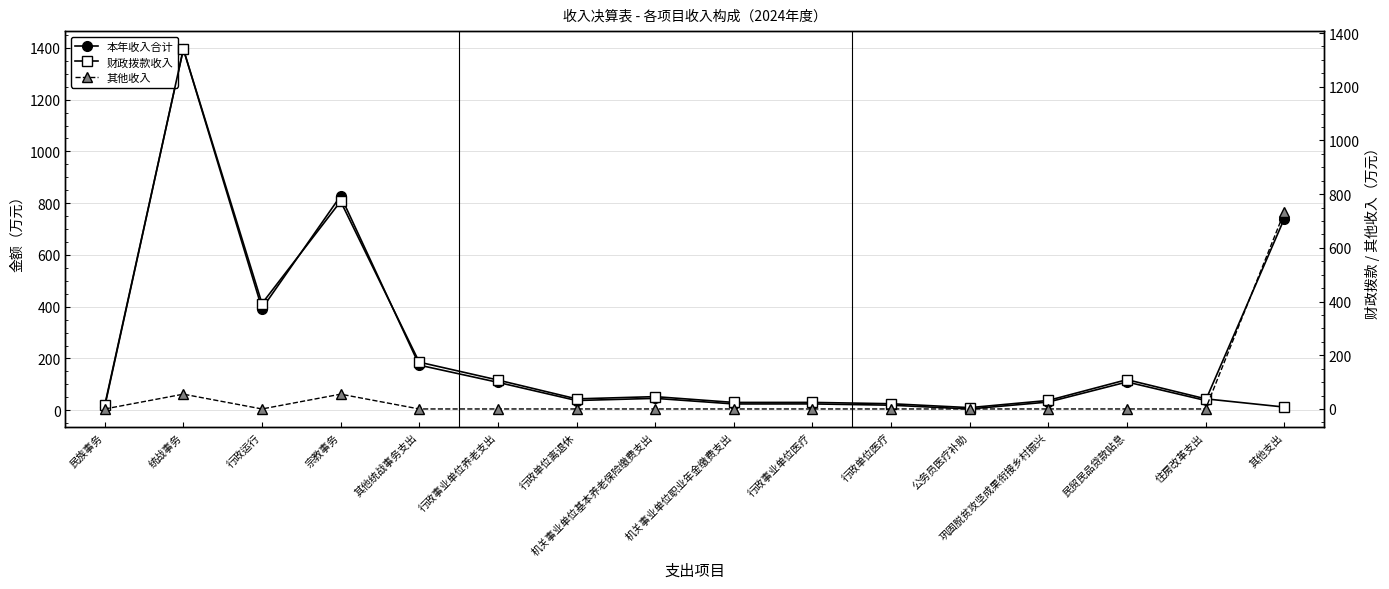

True or false: 其他收入 and 本年收入合计 cross at least once.

False